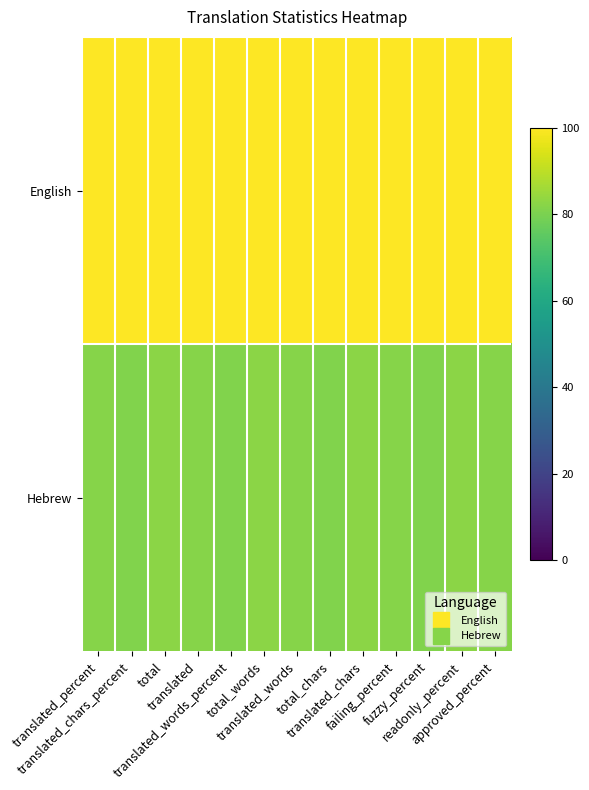

Reading left to right, transcribe all the data shown in this chart.

English: translated_percent=100.0	translated_chars_percent=100.0	total=100.0	translated=100.0	translated_words_percent=100.0	total_words=100.0	translated_words=100.0	total_chars=100.0	translated_chars=100.0	failing_percent=100.0	fuzzy_percent=100.0	readonly_percent=100.0	approved_percent=100.0
Hebrew: translated_percent=82.0	translated_chars_percent=81.2	total=82.8	translated=82.0	translated_words_percent=81.2	total_words=82.8	translated_words=82.0	total_chars=81.2	translated_chars=82.8	failing_percent=82.0	fuzzy_percent=81.2	readonly_percent=82.8	approved_percent=82.0